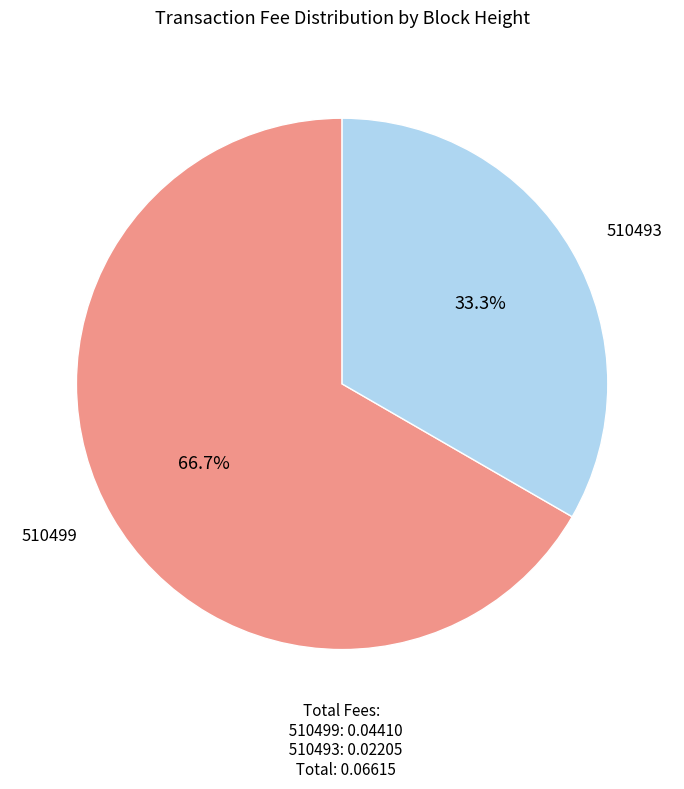

To the nearest percent, what is the average slice percentage?

50%